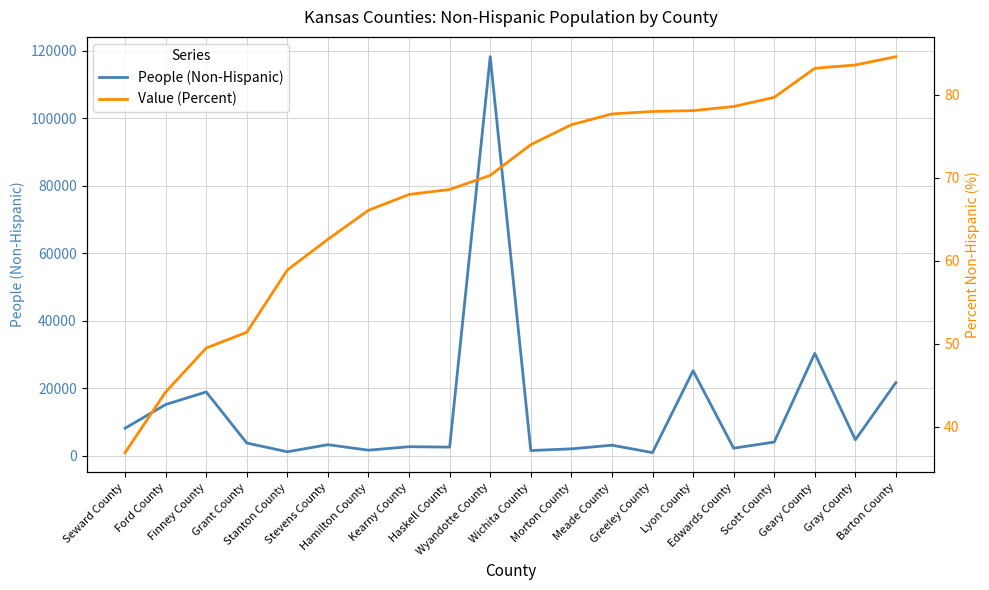

What are all the series names shown in the legend?

People (Non-Hispanic), Value (Percent)